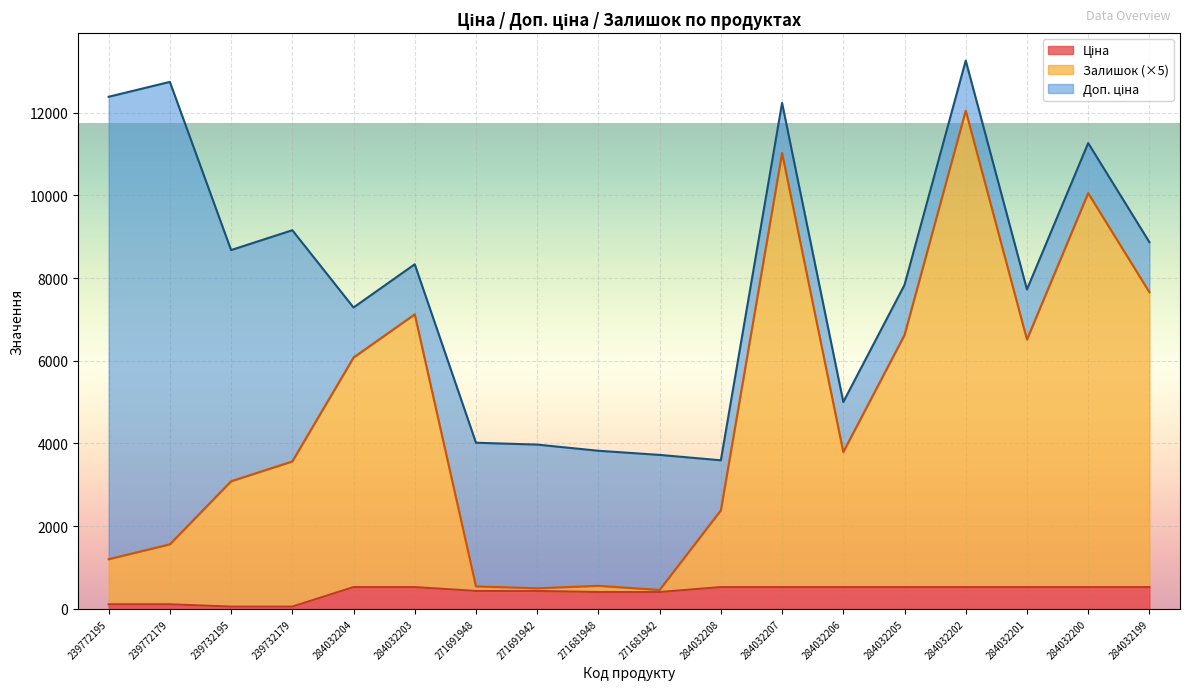

Which series has the largest range (max minus min)?

Залишок